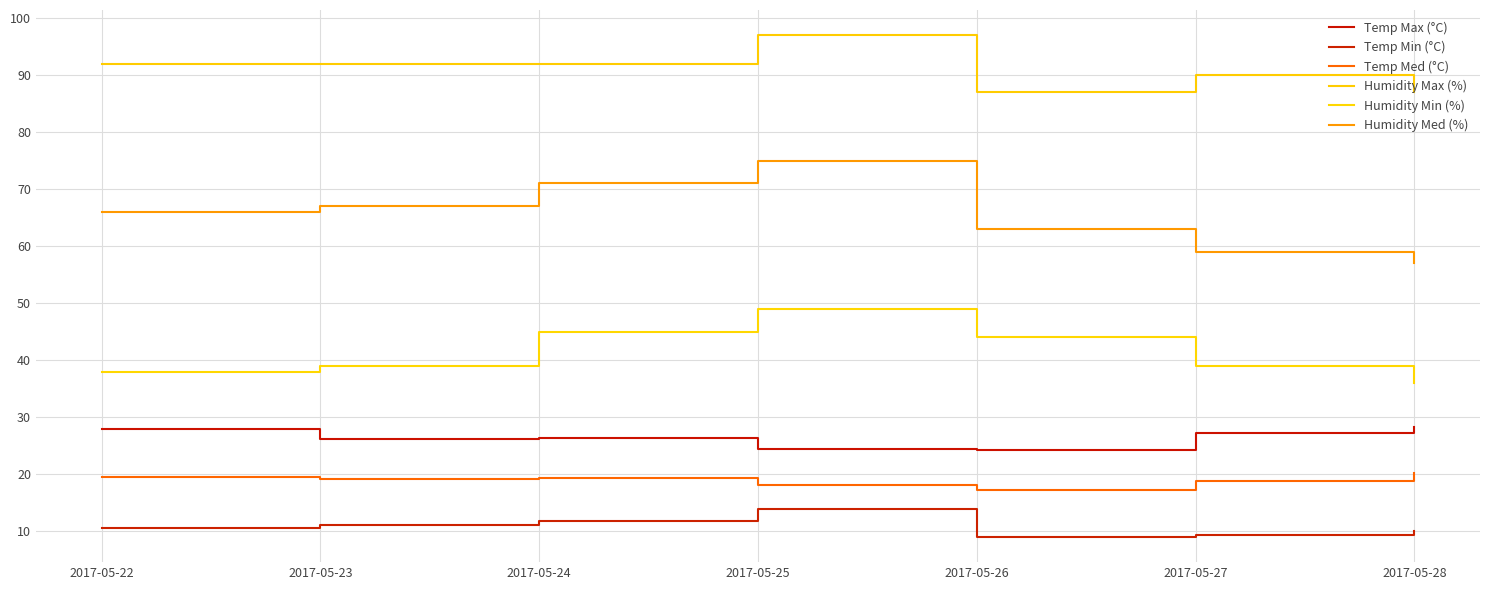

At how many categories does at least one series exceed 18?

7